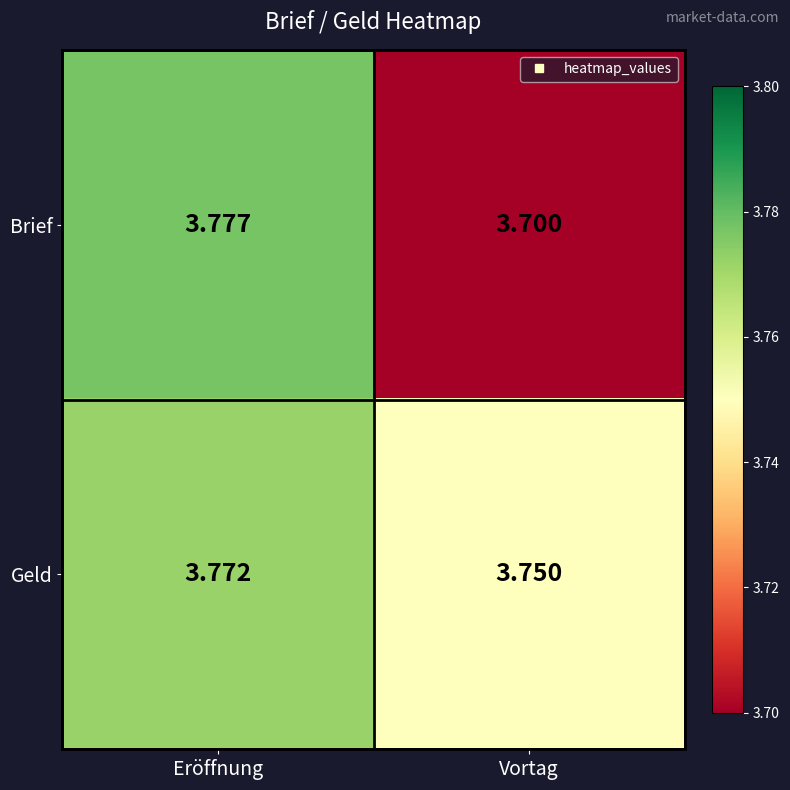

At how many categories does at least one series exceed 3?

2